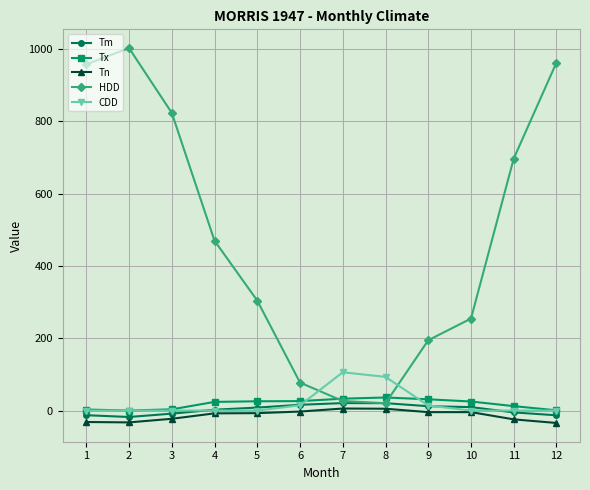

What is the value of the Tm point at the 2nd from the left?

-17.8